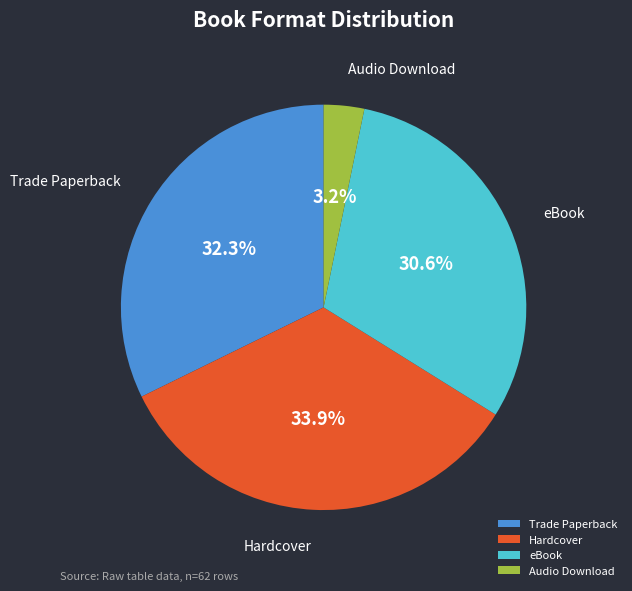

Which category has the biggest portion of the pie?

Hardcover